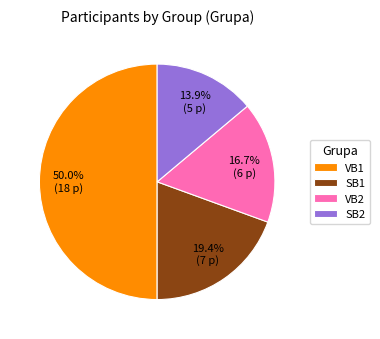

To the nearest percent, what is the difference between the largest and smallest slice percentages?

36%